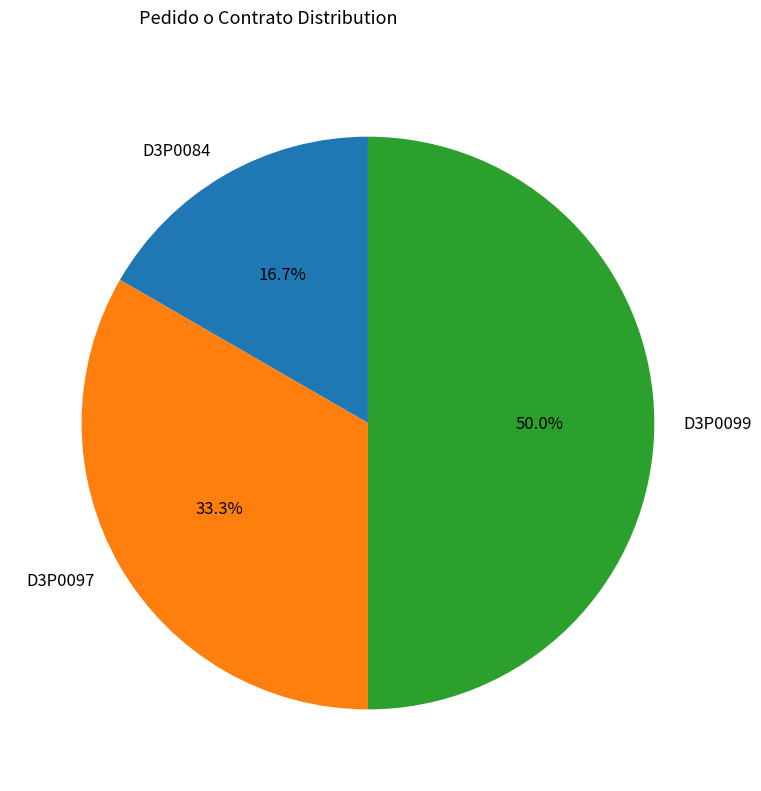

To the nearest percent, what is the combined percentage of D3P0084 and D3P0097?

50%